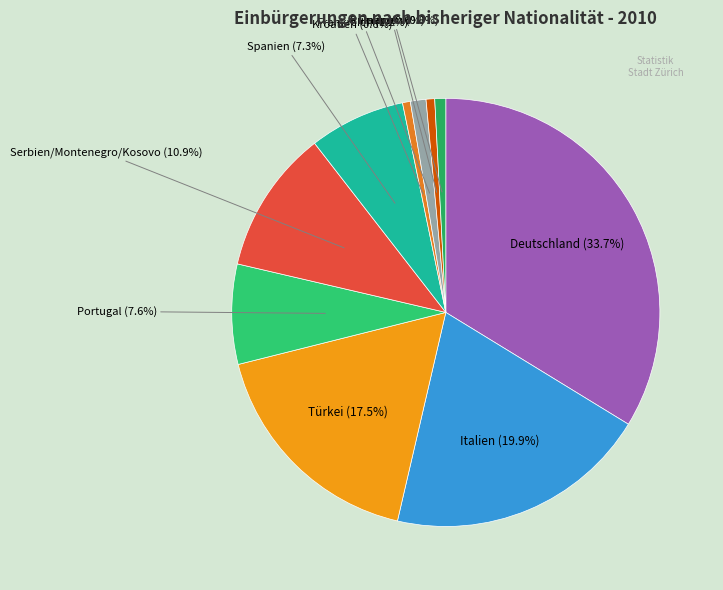

To the nearest percent, what is the average slice percentage?

10%